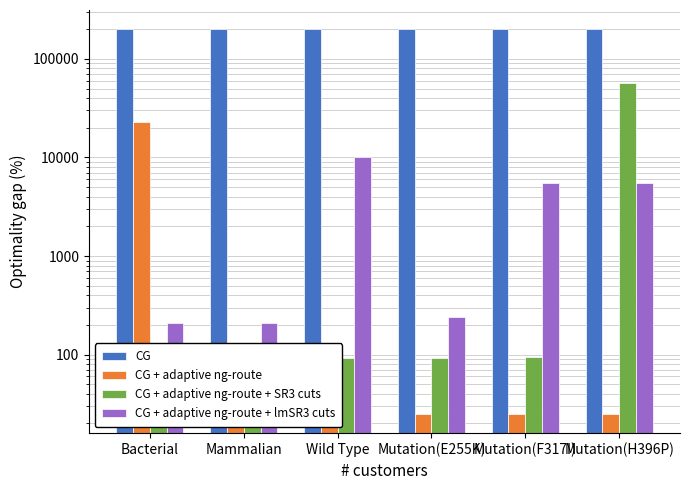

Is it true that CG + adaptive ng-route + lmSR3 cuts equals 238 at Mutation(E255K)?

True